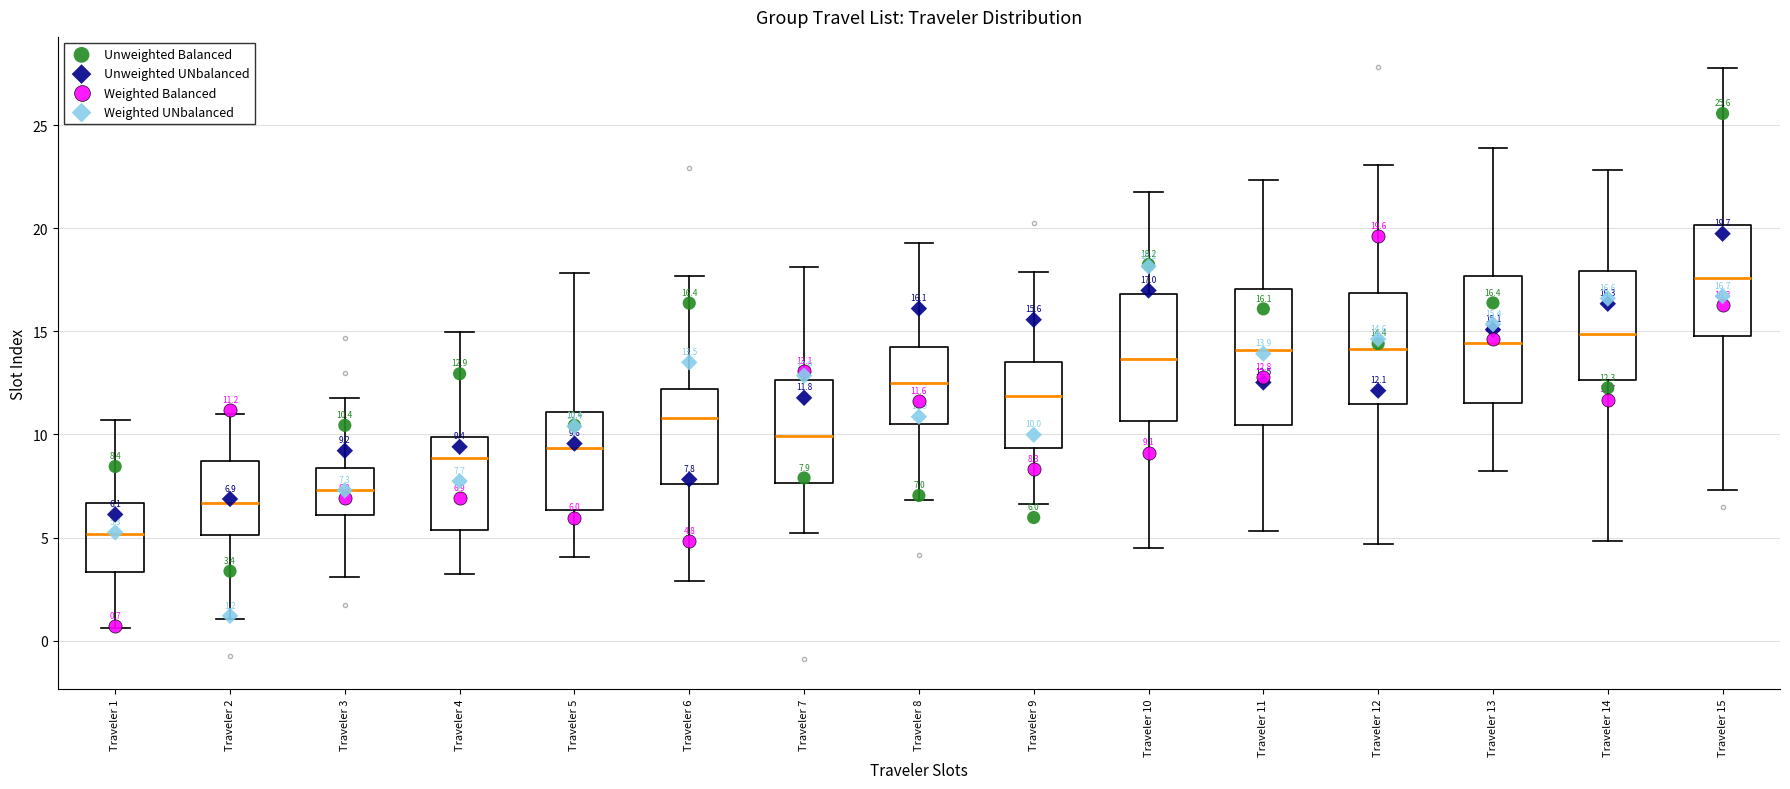

Which box's median line is the highest?

Traveler 15